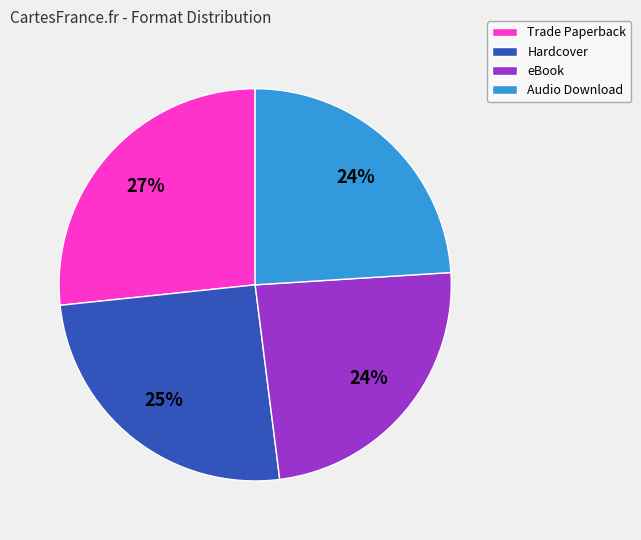

The Audio Download slice represents 24% of the pie. True or false?

True